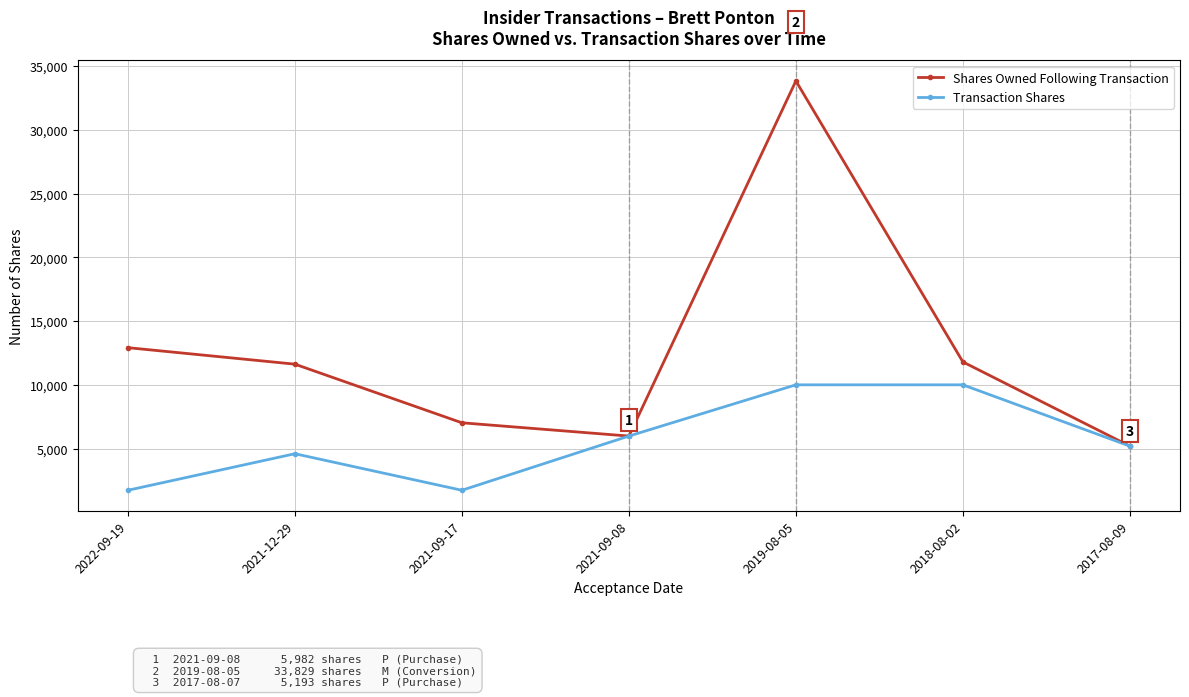

Which series has the largest range (max minus min)?

Shares Owned Following Transaction